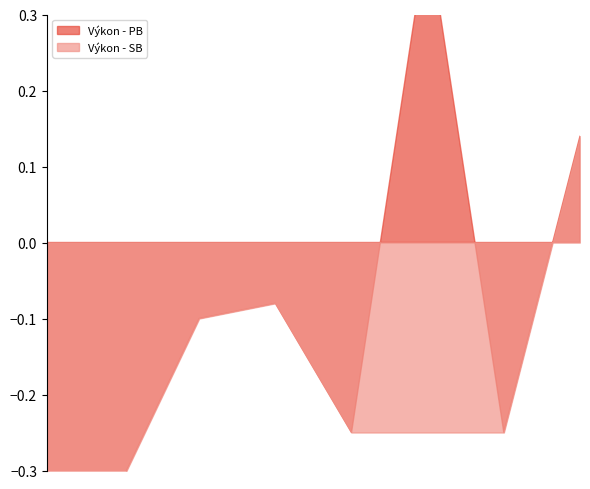

Between Mlíchová Kamila and Godárska Ester, which is larger?

Godárska Ester